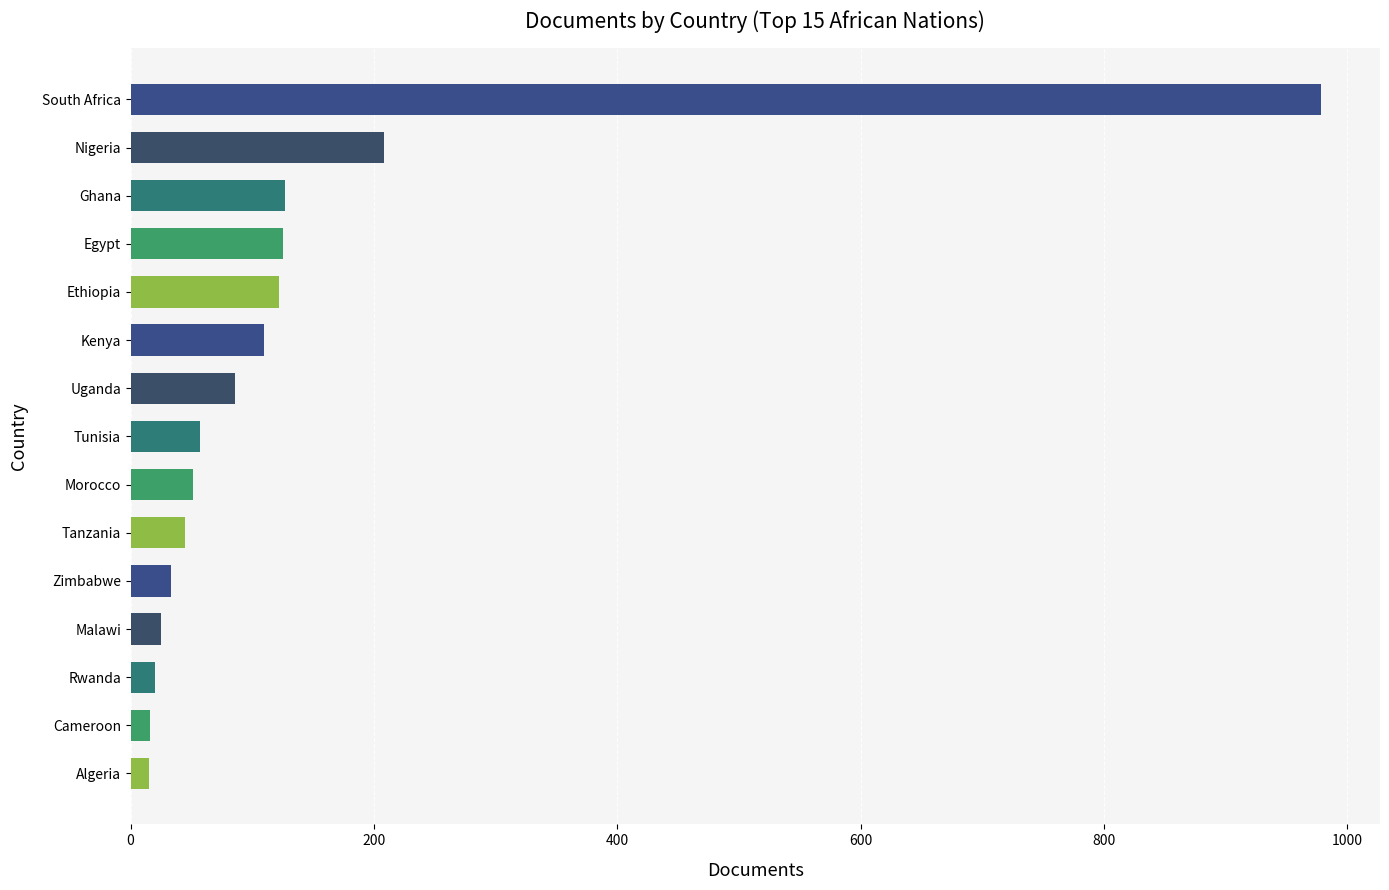

What is the difference between the maximum and minimum values?

963